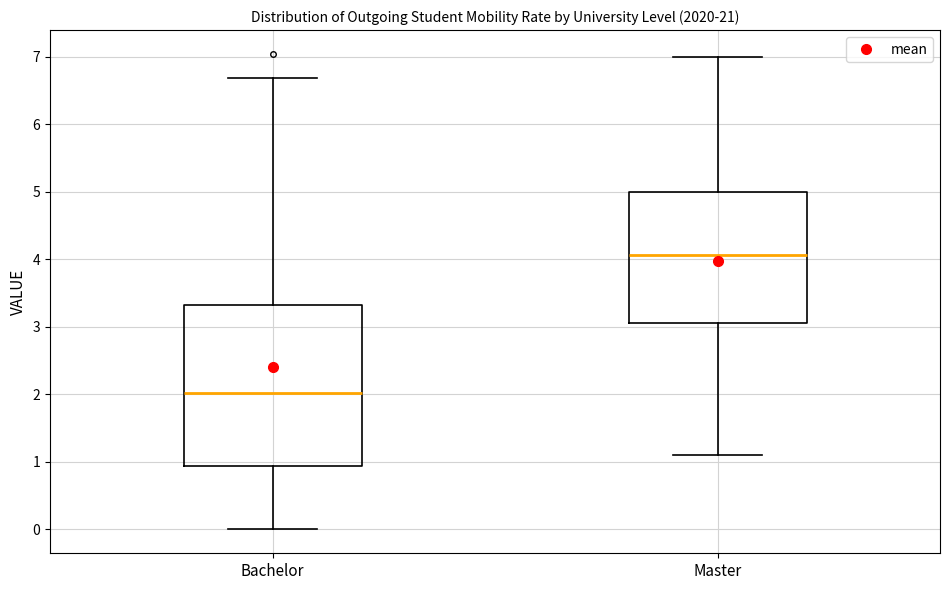

Where does the lower whisker of the box for Master end on the y-axis? The values are not printed on the chart, so give them approximately, as read against the axis.

1.1